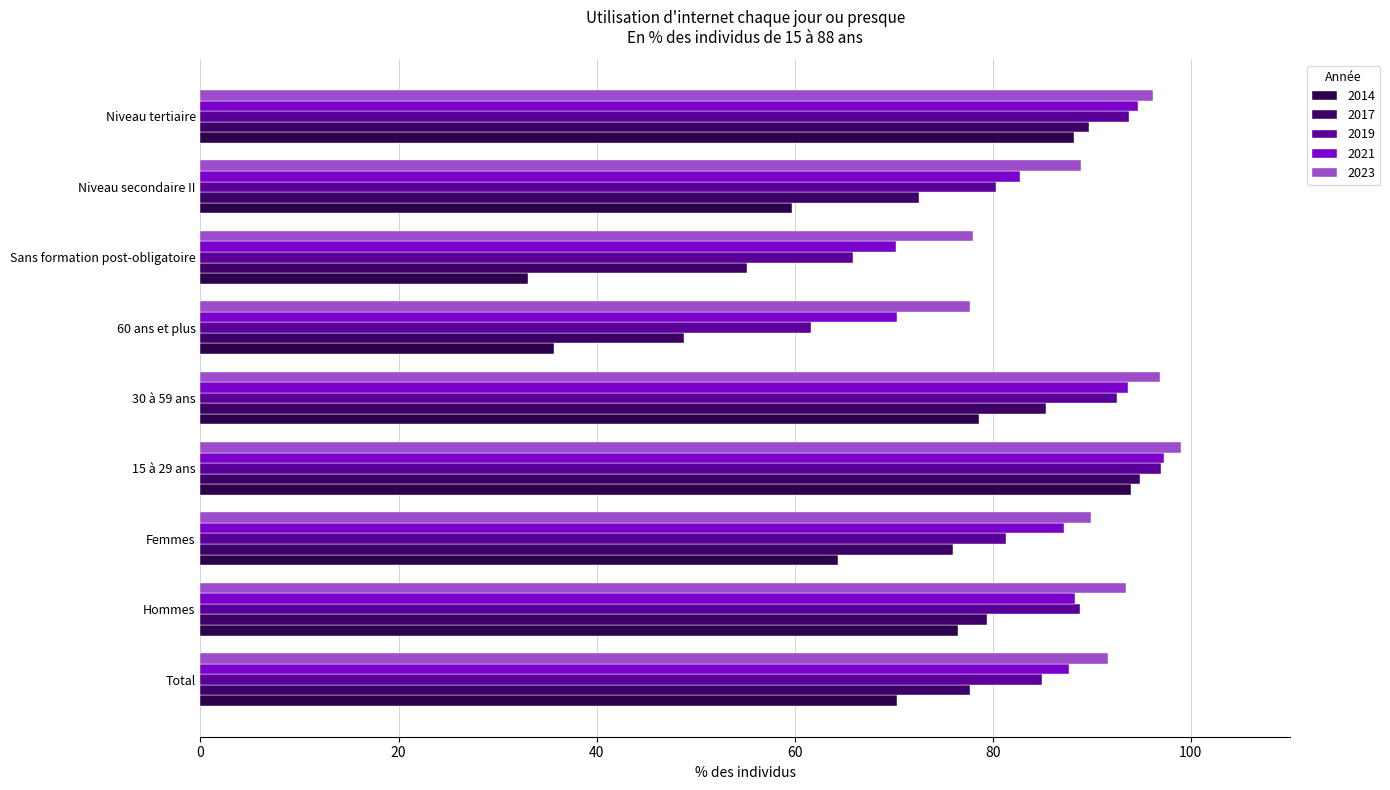

Where does the 2019 series first go above 85?

Hommes